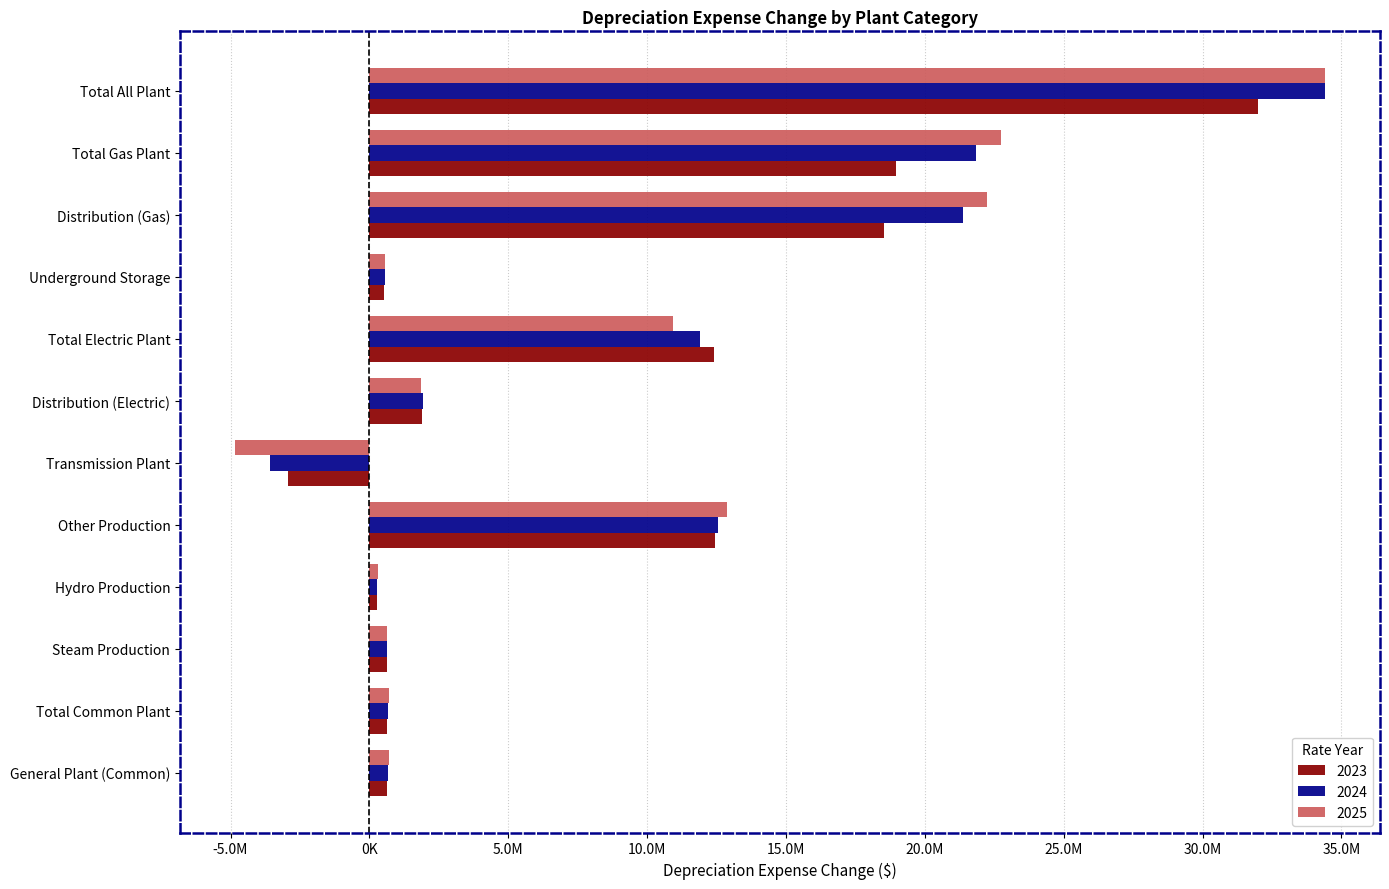

At Total Gas Plant, list the series in order from largest to smallest.

2025, 2024, 2023